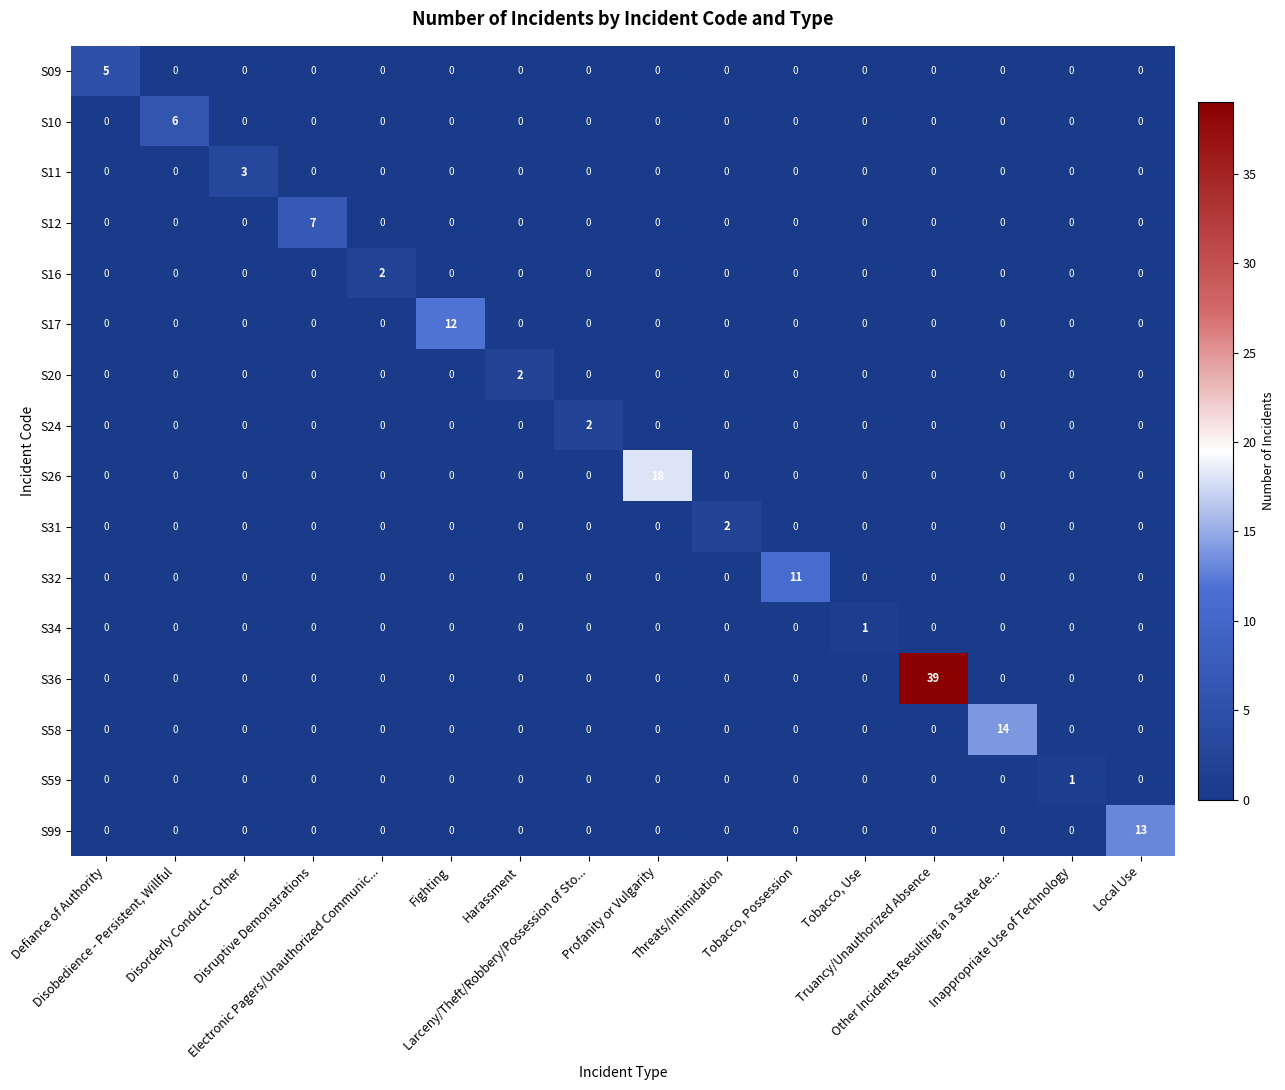

Which series has the largest range (max minus min)?

S36